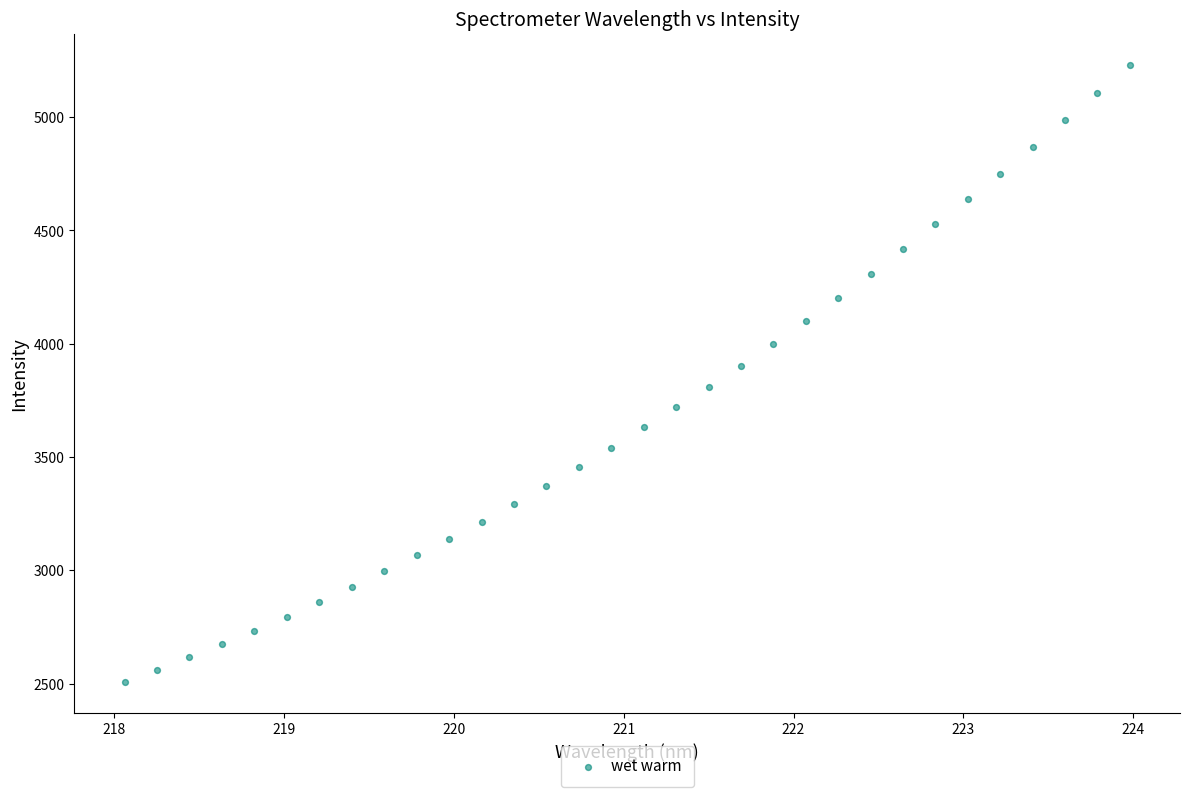

What is the range of Y values (max minus min)?

2725.8